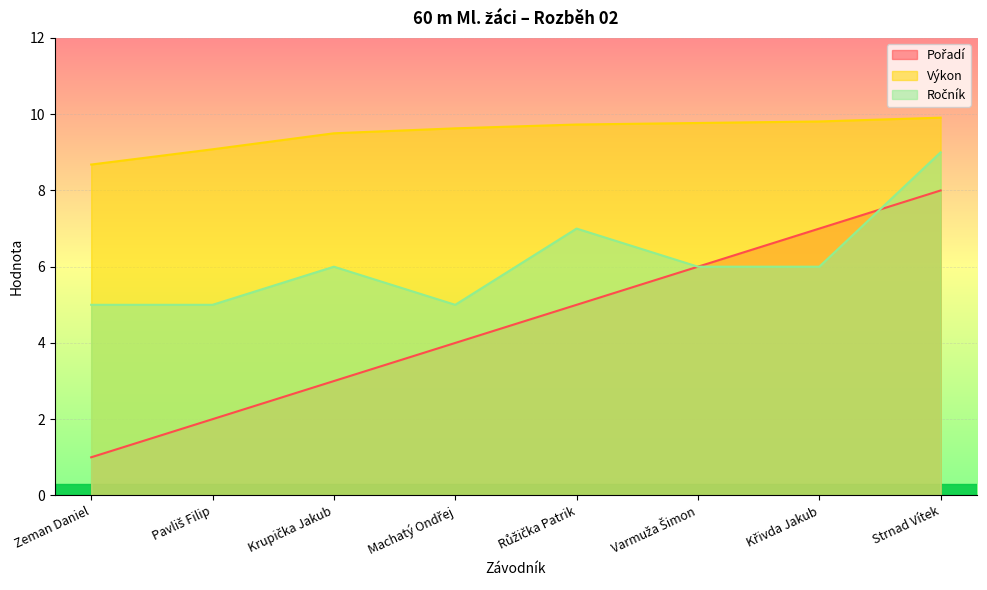

What is the sum of all Výkon values?

76.1